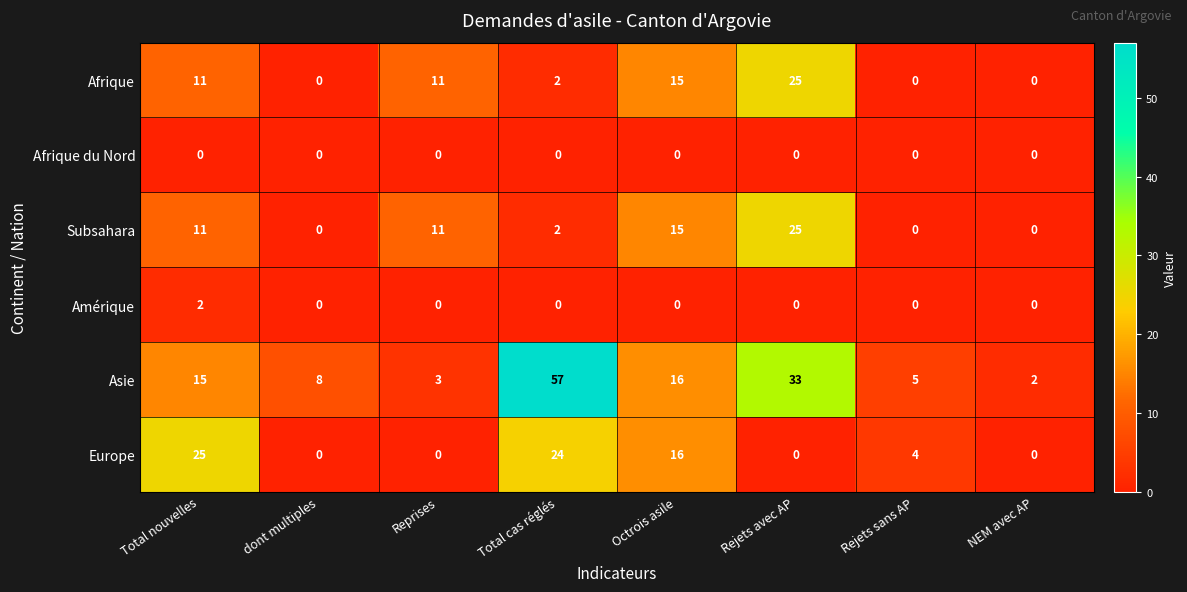

Count the number of data series in this chart.

6